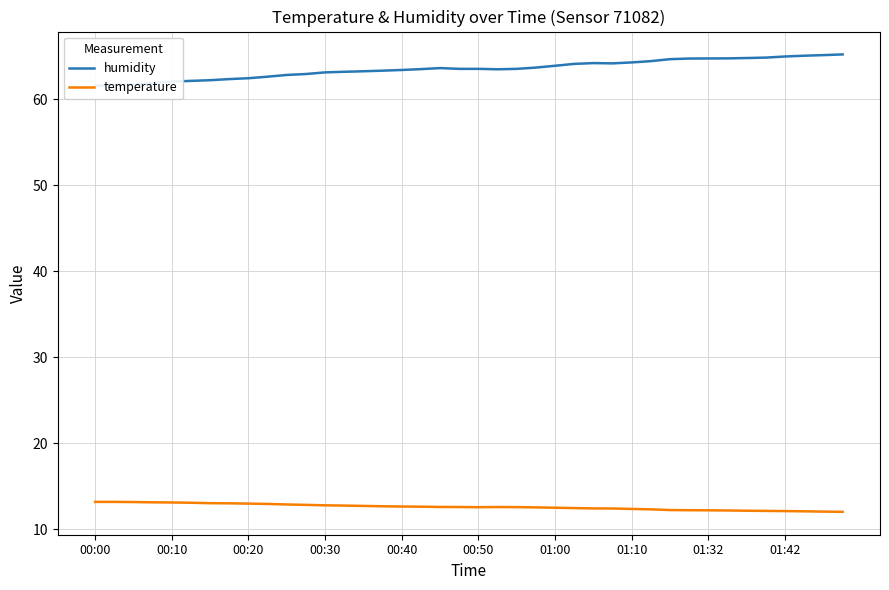

What is the maximum value for temperature?

13.2